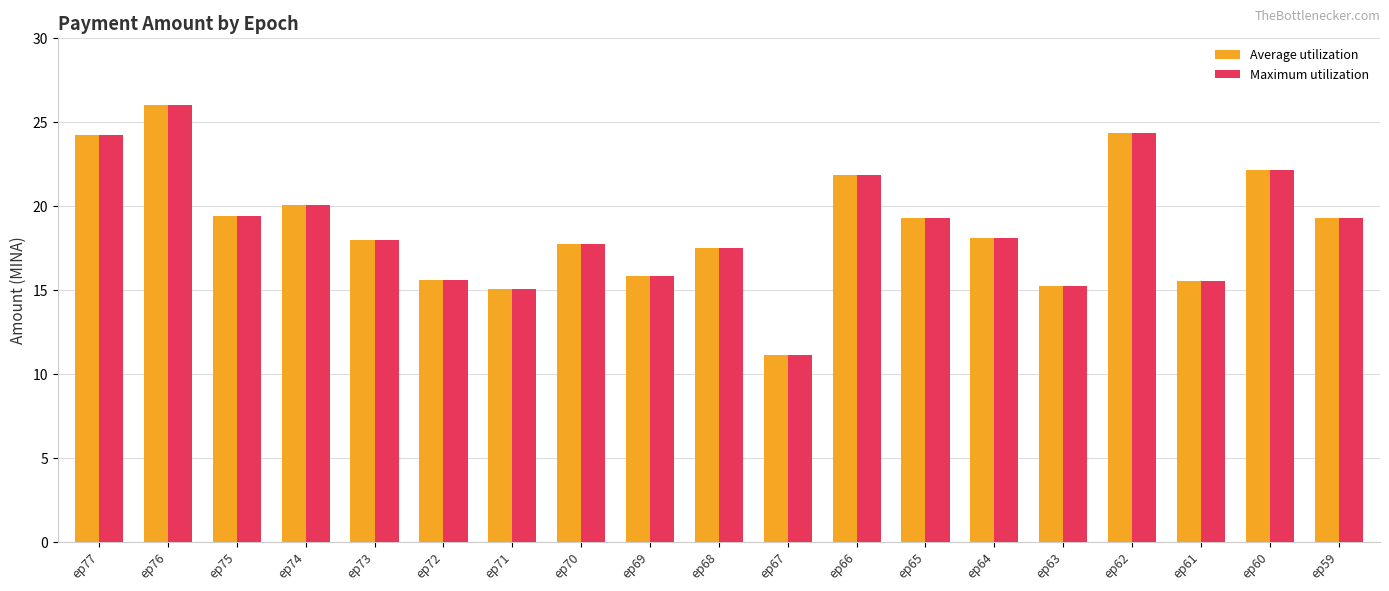

Where does the Average utilization series first go above 18?

ep77